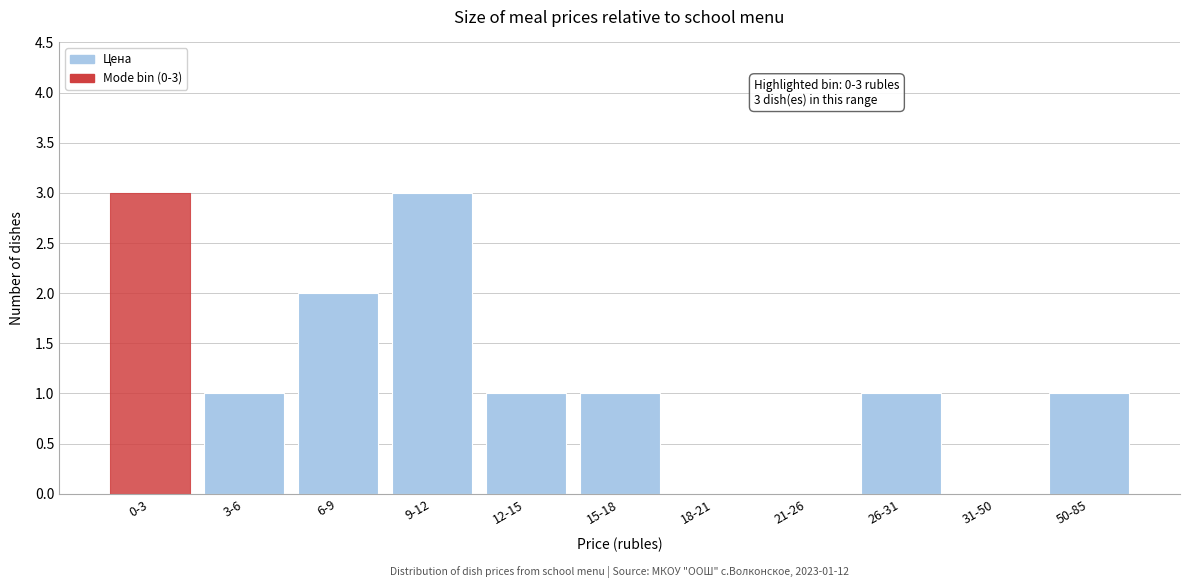

Reading right to left, transcribe all the data shown in this chart.

50-85=1	31-50=0	26-31=1	21-26=0	18-21=0	15-18=1	12-15=1	9-12=3	6-9=2	3-6=1	0-3=3